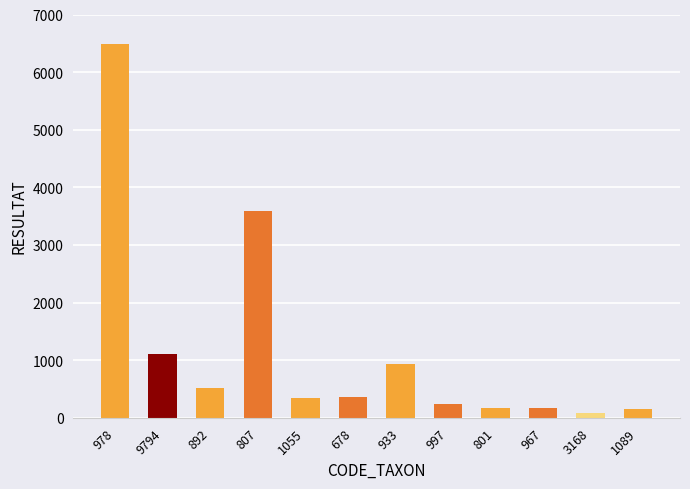

Is it true that the value at 9794 is 281?

False